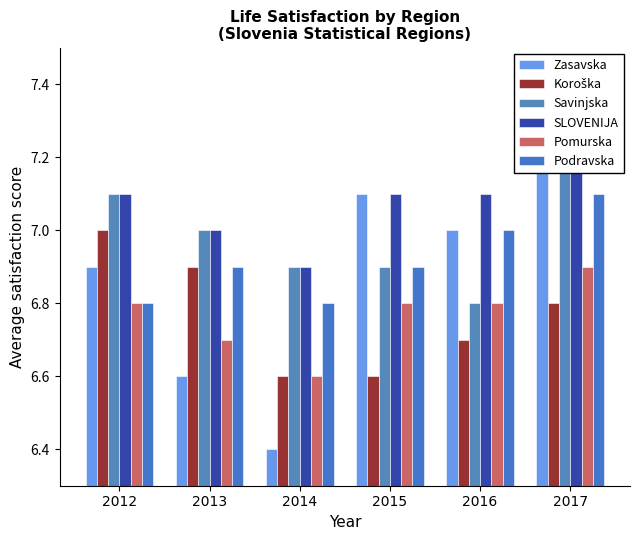

Between 2017 and 2012, which is larger?

2017